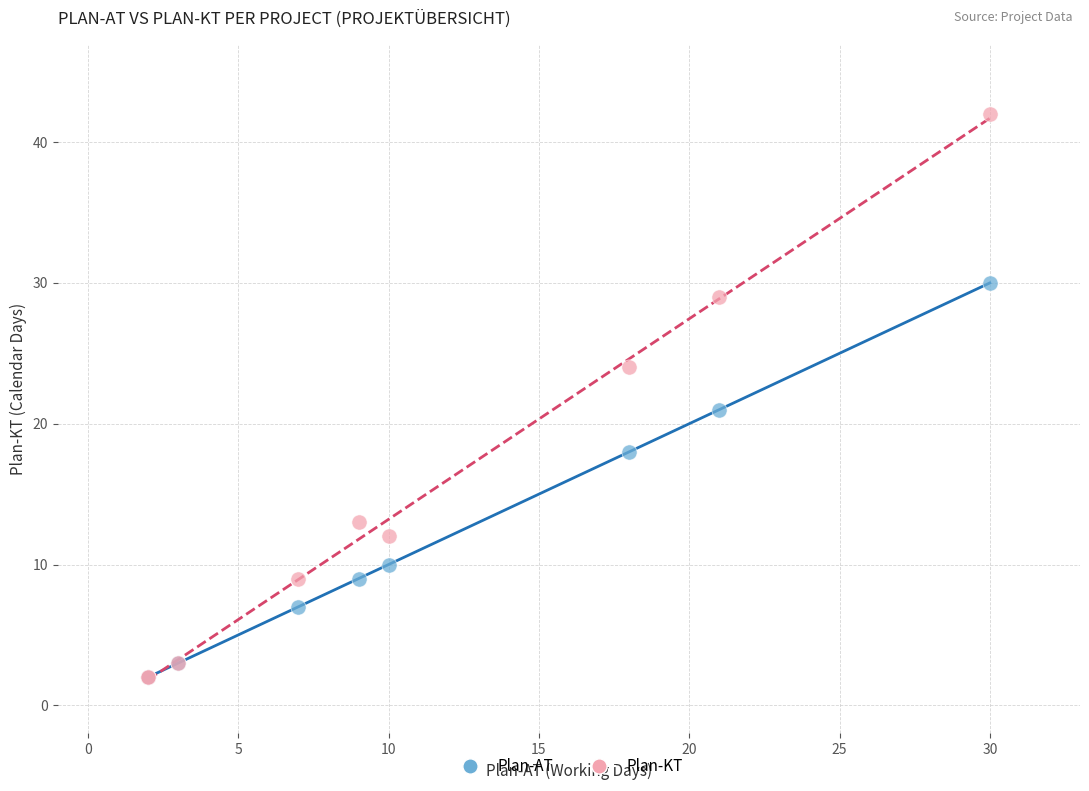

Which series reaches the maximum Y coordinate?

Plan-KT